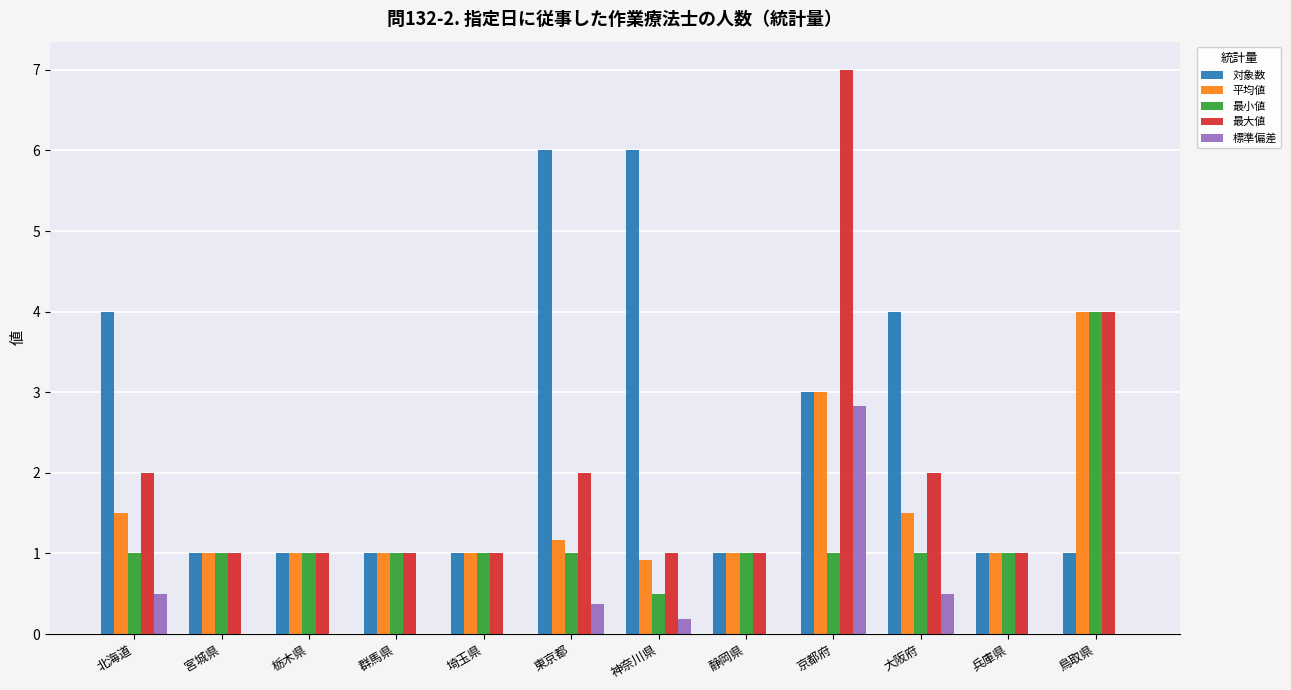

Count the number of categories in the chart.

12